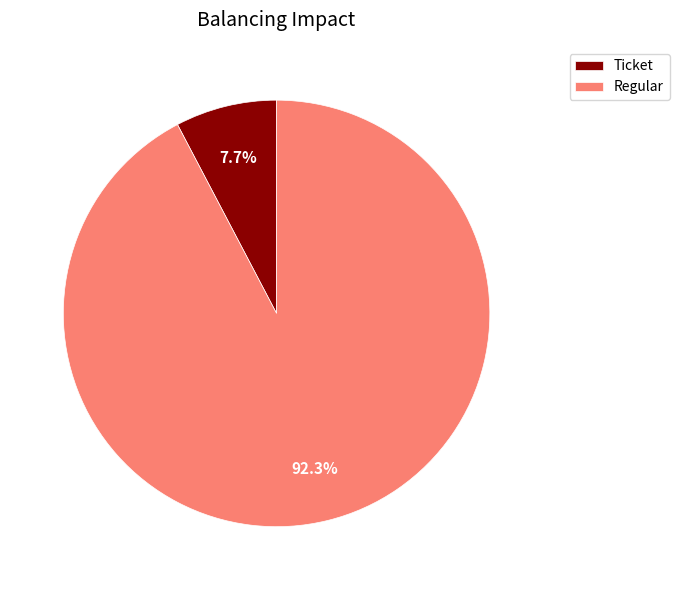

Combined, what portion of the pie is Regular and Ticket?

100.0%